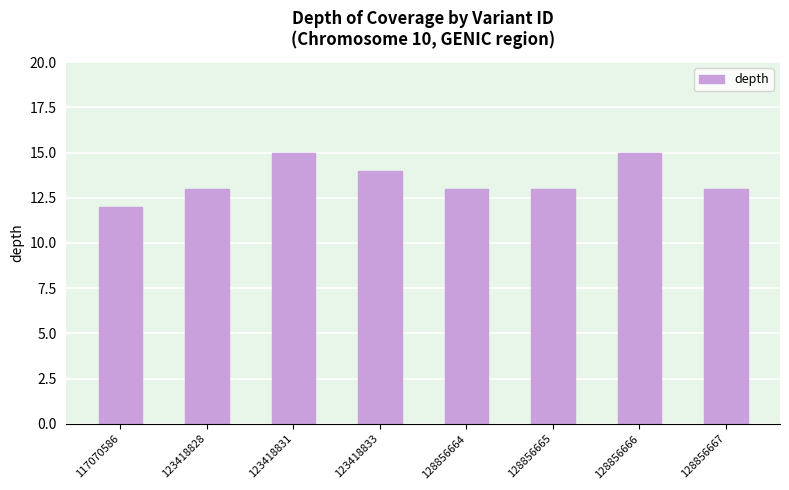

The value at 128856667 is 6. True or false?

False